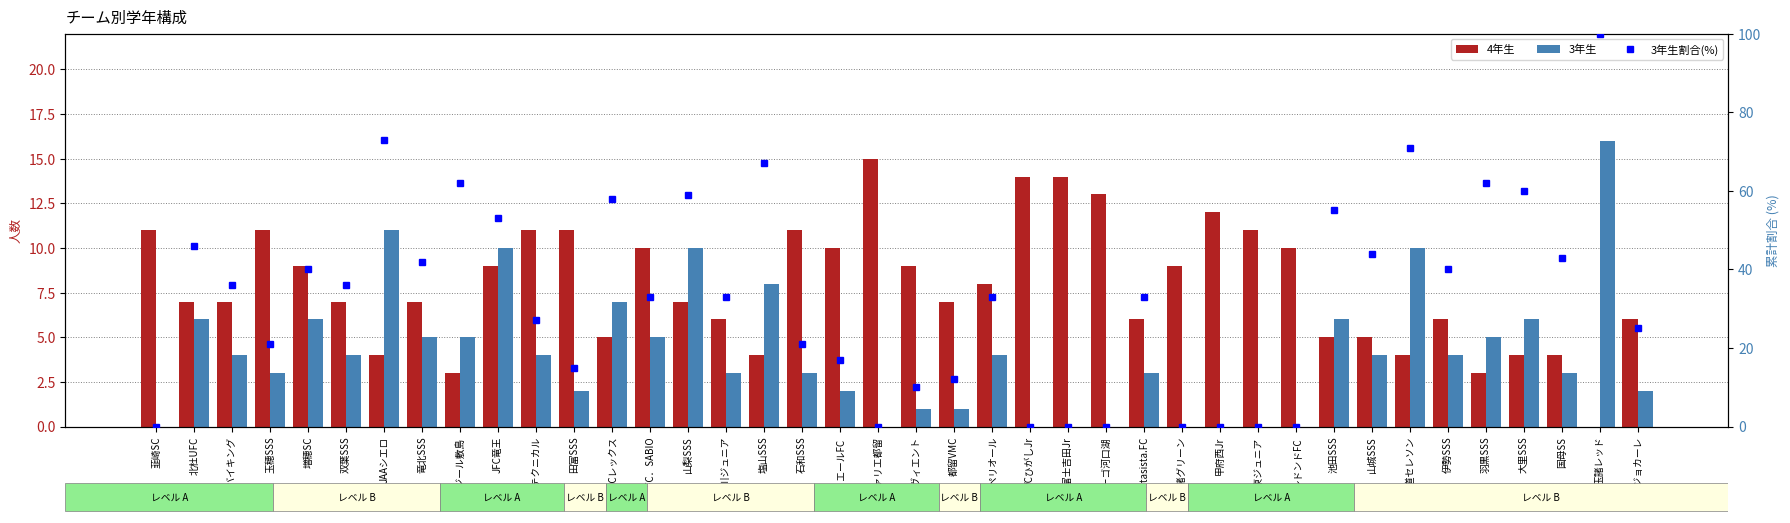

Rank the categories by 3年生割合(%) value from highest to lowest.

玉諸レッド, JAAシエロ, 中道セレソン, 塩山SSS, プレジール敷島, 羽黒SSS, 大里SSS, 山梨SSS, FCレックス, 池田SSS, JFC竜王, 北杜UFC, 山城SSS, 国母SS, 竜北SSS, 増穂SC, 伊勢SSS, 若草バイキング, 双葉SSS, FC．SABIO, 浅川ジュニア, スペリオール, Fantasista.FC, FCテクニカル, FCジョカーレ, 玉穂SSS, 石和SSS, リヴィエールFC, 田富SSS, 都留VMC, エスヴィエント, 韮崎SC, FCヴァリエ都留, VCひがしJr, VC富士吉田Jr, ラーゴ河口湖, 玉諸グリーン, 甲府西Jr, 甲府東ジュニア, レドンドFC